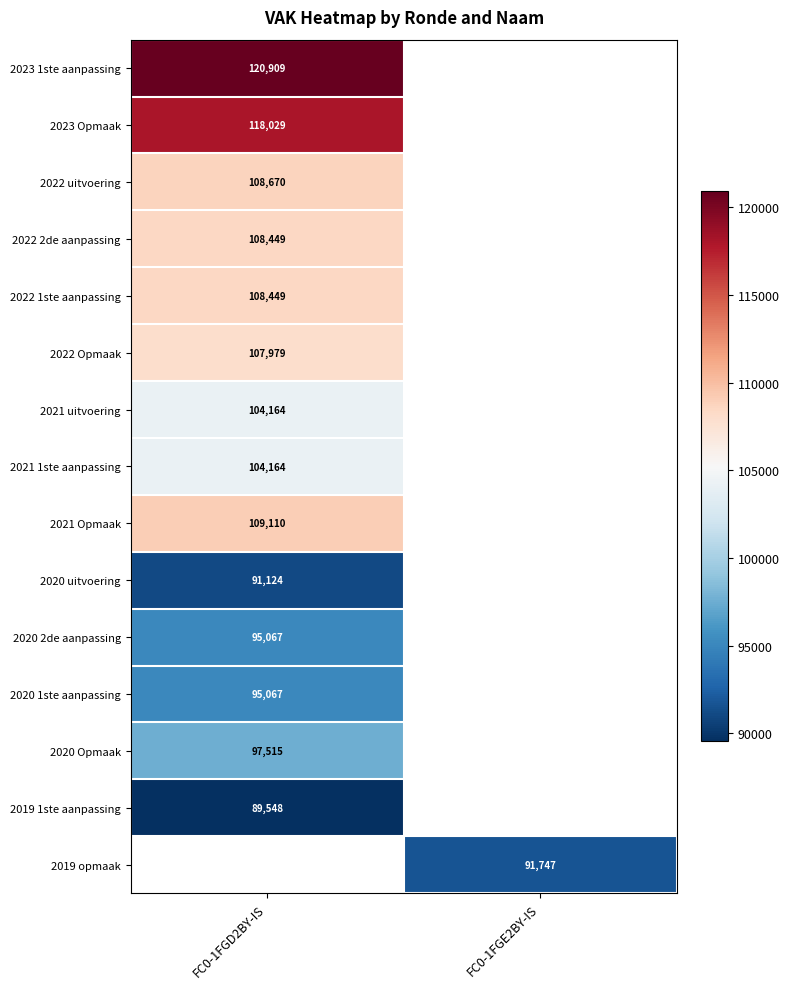

True or false: 2022 uitvoering has a value of 22588 at FC0-1FGD2BY-IS.

False